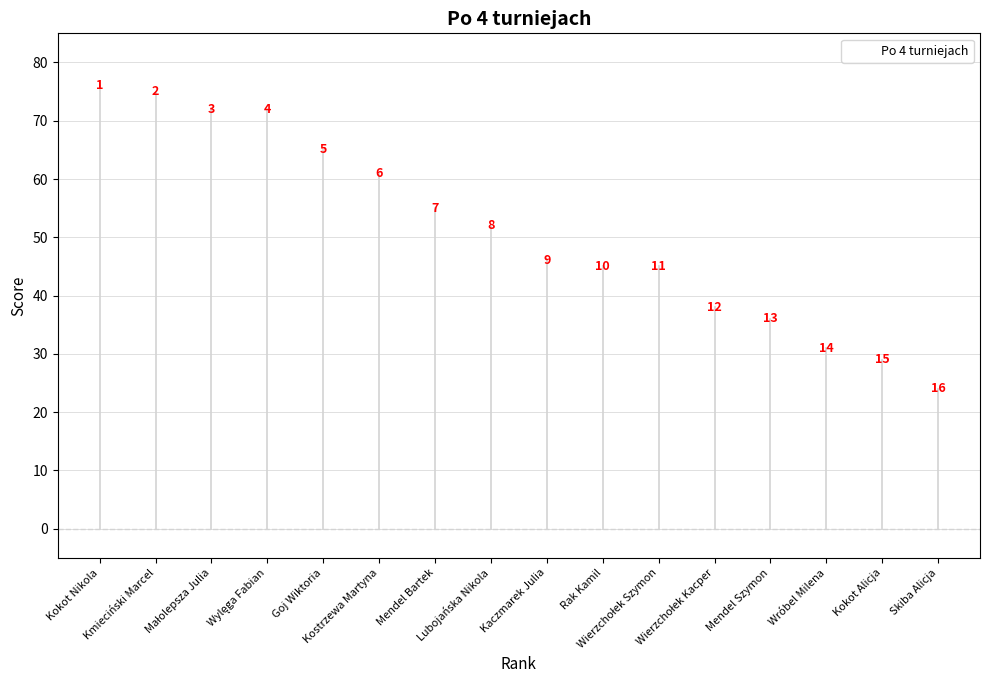

What Y value in the scatter plot is closest to 50?

52